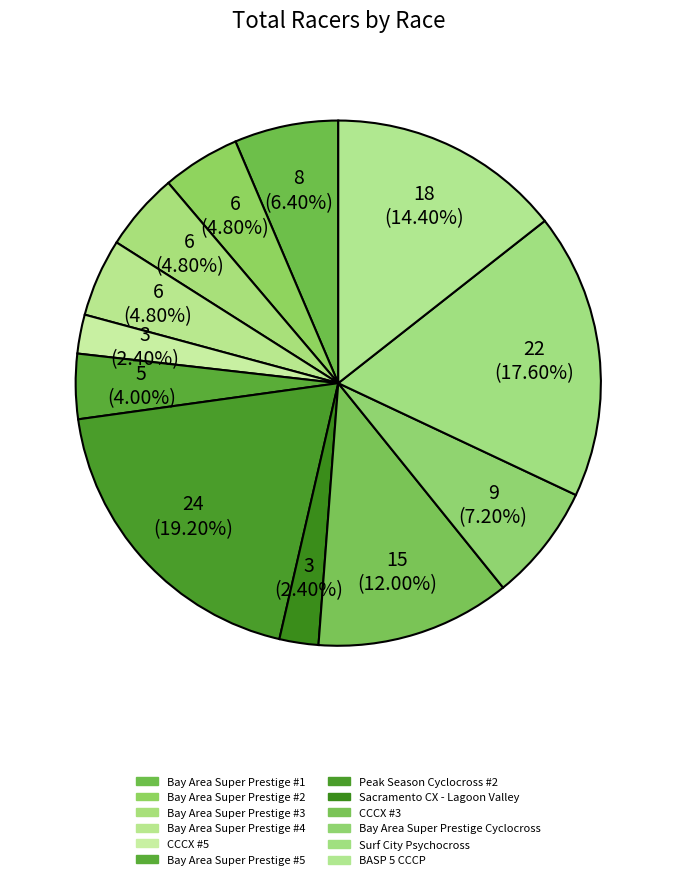

Approximately how many times larger is the value at Peak Season Cyclocross #2 compared to Bay Area Super Prestige #1?

3.0